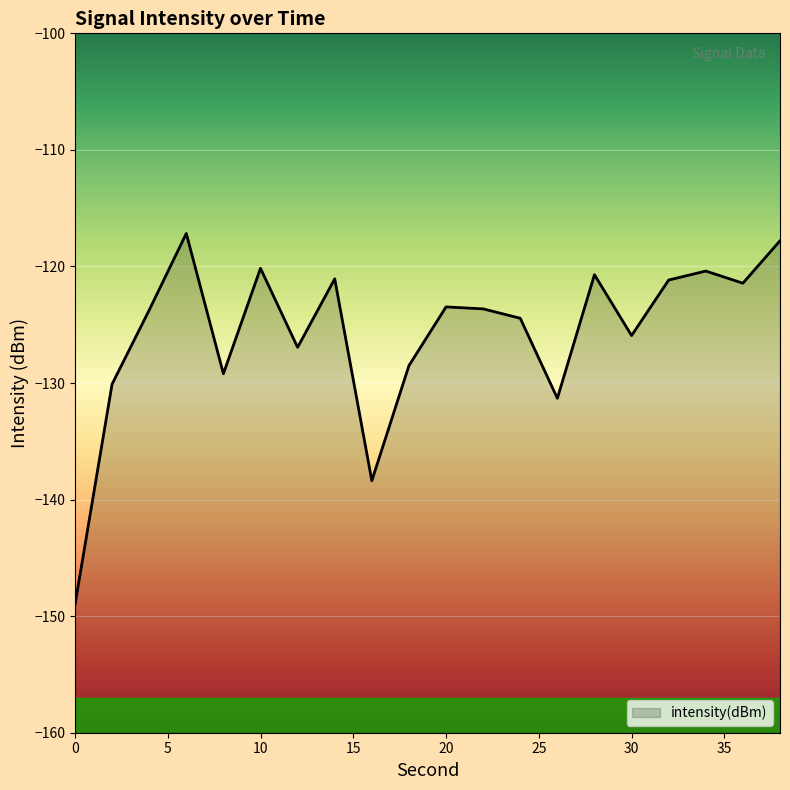

Rank the categories by value from highest to lowest.

6, 38, 10, 34, 28, 14, 32, 36, 20, 22, 4, 24, 30, 12, 18, 8, 2, 26, 16, 0